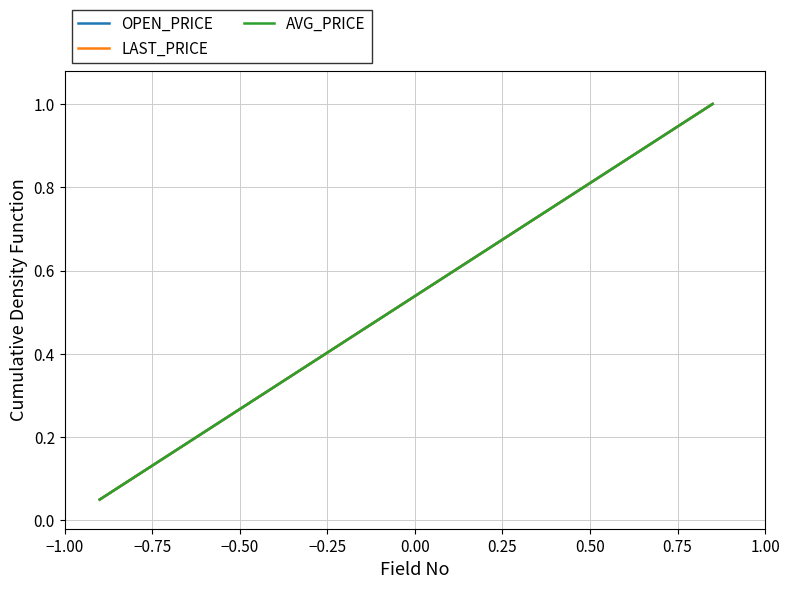

Does the chart have visible grid lines?

Yes